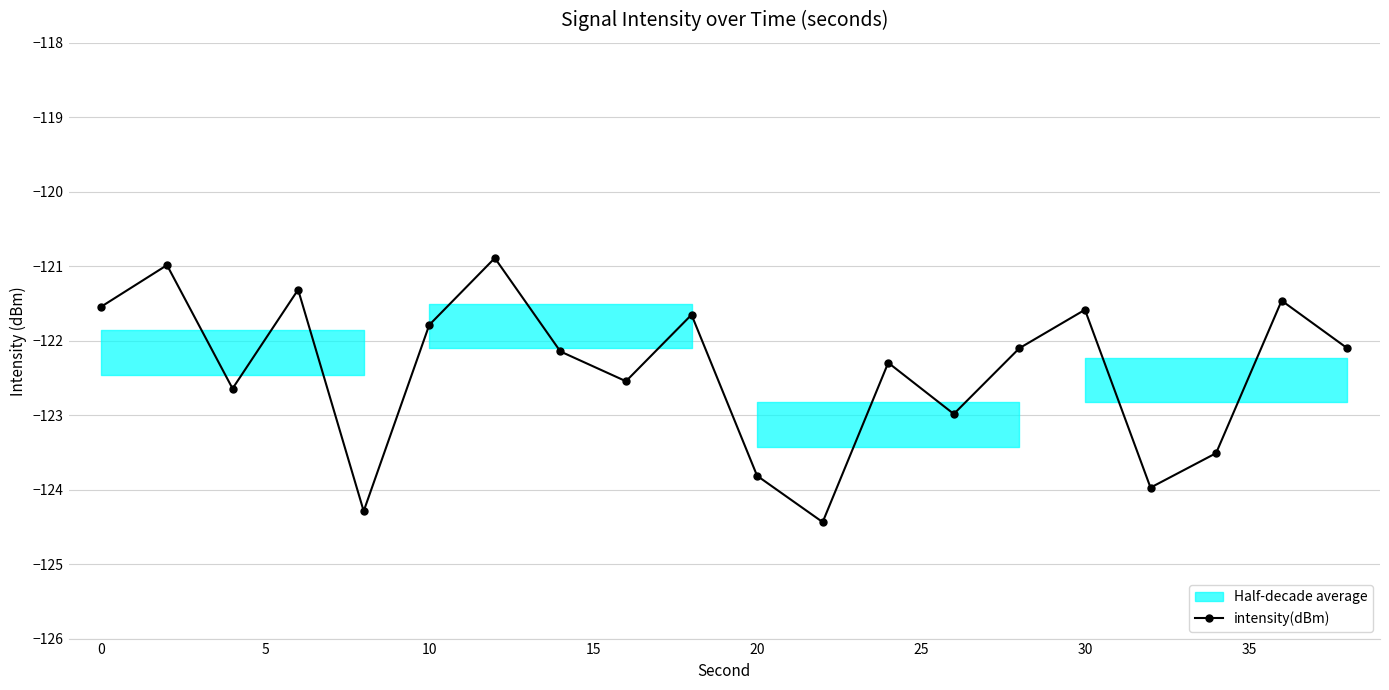

In intensity(dBm), how many points are lower than both neighbors (excluding endpoints)?

6